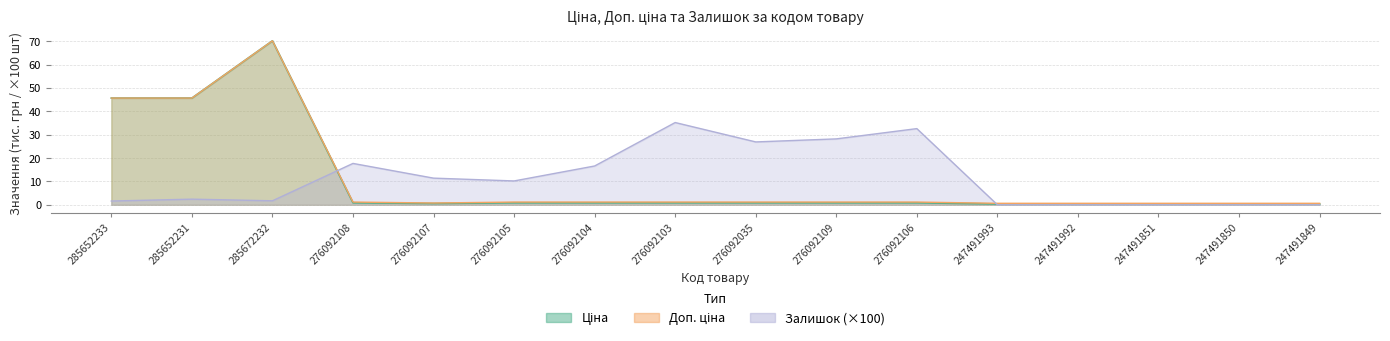

Reading left to right, what are all the values shown in this chart?

Ціна: 285652233=45.7	285652231=45.7	285672232=70.2	276092108=0.9	276092107=0.6	276092105=0.9	276092104=0.9	276092103=0.9	276092035=0.9	276092109=0.9	276092106=0.9	247491993=0.3	247491992=0.3	247491851=0.3	247491850=0.3	247491849=0.3
Доп. ціна: 285652233=45.7	285652231=45.7	285672232=70.2	276092108=1.2	276092107=0.8	276092105=1.2	276092104=1.2	276092103=1.2	276092035=1.2	276092109=1.2	276092106=1.2	247491993=0.6	247491992=0.6	247491851=0.6	247491850=0.6	247491849=0.6
Залишок: 285652233=1.6	285652231=2.4	285672232=1.7	276092108=17.7	276092107=11.4	276092105=10.2	276092104=16.6	276092103=35.2	276092035=26.9	276092109=28.2	276092106=32.6	247491993=0.0	247491992=0.0	247491851=0.0	247491850=0.0	247491849=0.0